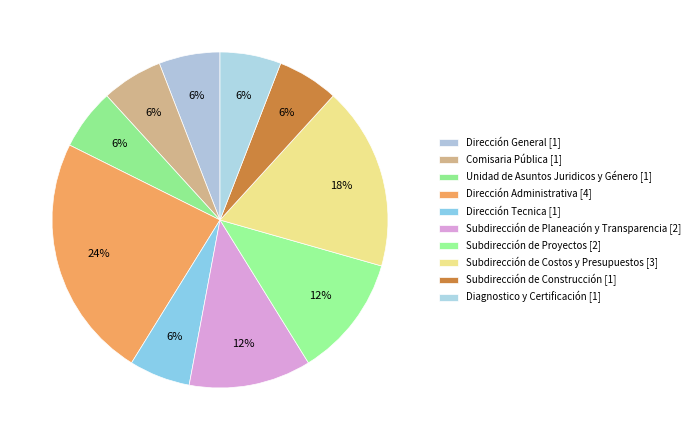

To the nearest percent, what is the difference between the largest and smallest slice percentages?

18%